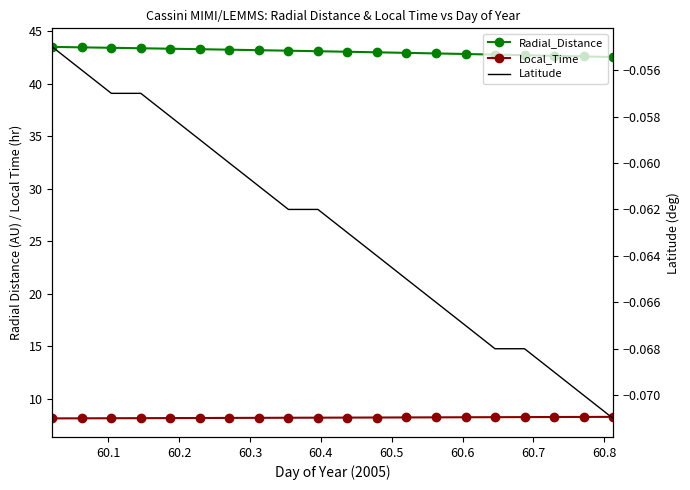

What is the difference between the maximum and minimum values in the Radial_Distance series?

1.0